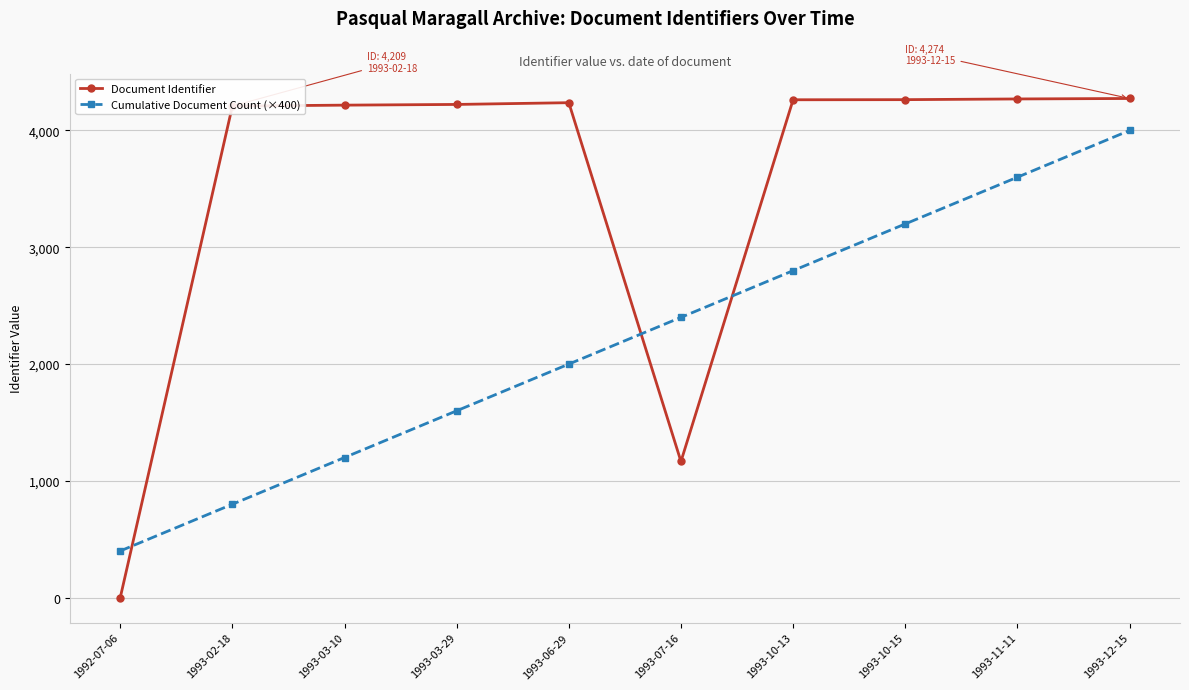

Between which two adjacent categories do Document Identifier and Cumulative Document Count (×400) first intersect?

1992-07-06 and 1993-02-18